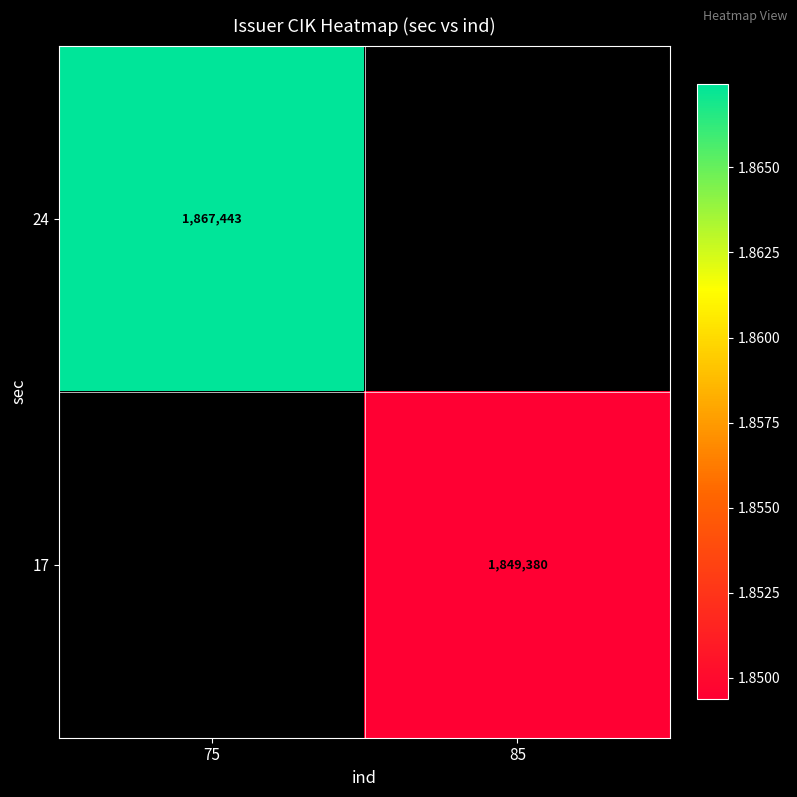

The value of 24 at 75 is 623771. True or false?

False